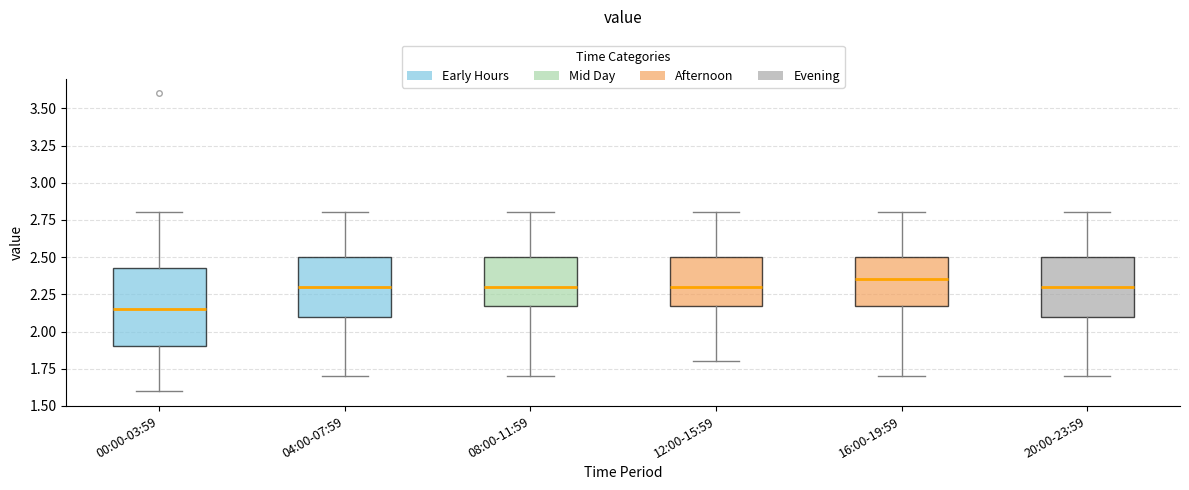

Reading left to right, read every box against the y-axis: the position of its median line, the range the box covers, and the ends of its whiskers. The values are not printed on the chart, so give them approximately, as read against the axis.

00:00-03:59: median 2.15, box 1.90 to 2.45, whiskers 1.60 to 2.80
04:00-07:59: median 2.30, box 2.10 to 2.50, whiskers 1.70 to 2.80
08:00-11:59: median 2.30, box 2.20 to 2.50, whiskers 1.70 to 2.80
12:00-15:59: median 2.30, box 2.20 to 2.50, whiskers 1.80 to 2.80
16:00-19:59: median 2.35, box 2.20 to 2.50, whiskers 1.70 to 2.80
20:00-23:59: median 2.30, box 2.10 to 2.50, whiskers 1.70 to 2.80